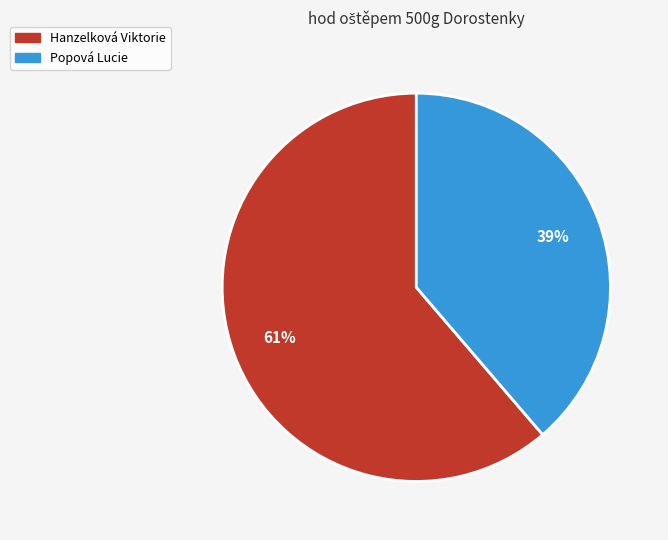

To the nearest percent, what is the combined percentage of Hanzelková Viktorie and Popová Lucie?

100%